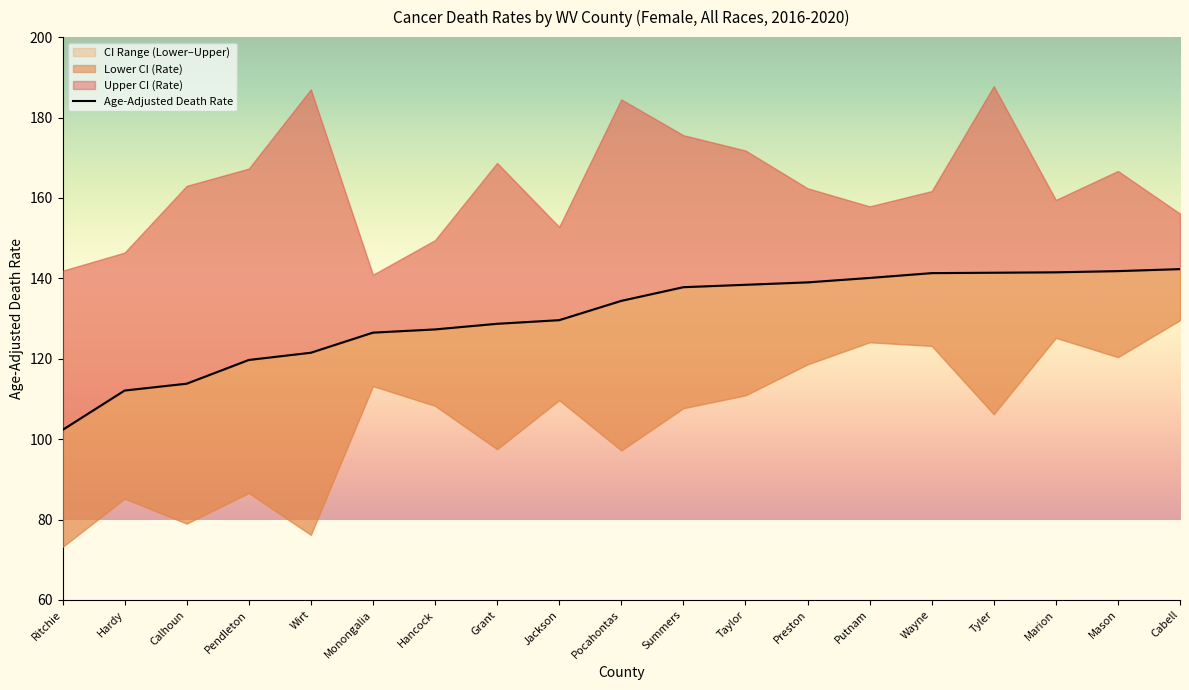

Which series changed the most between Pendleton and Putnam?

Lower CI (Rate)